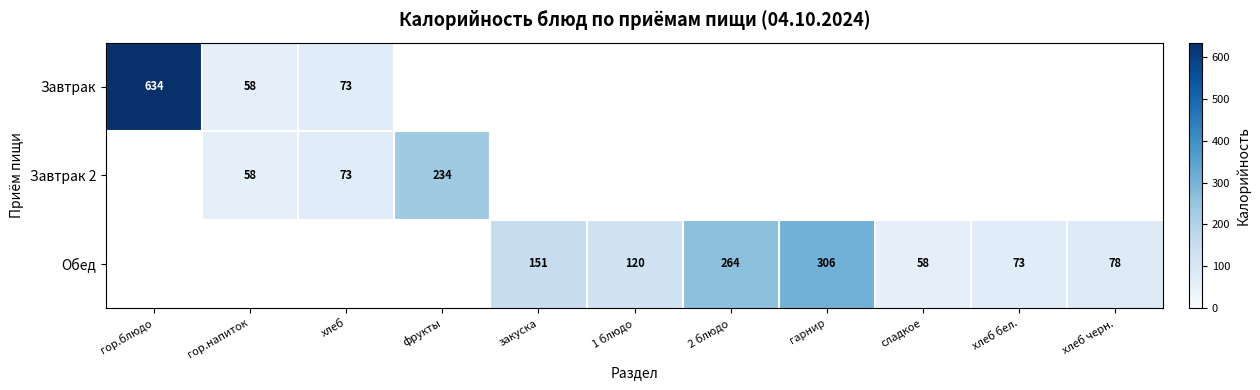

True or false: Завтрак 2 has a value of 30 at гор.напиток.

False